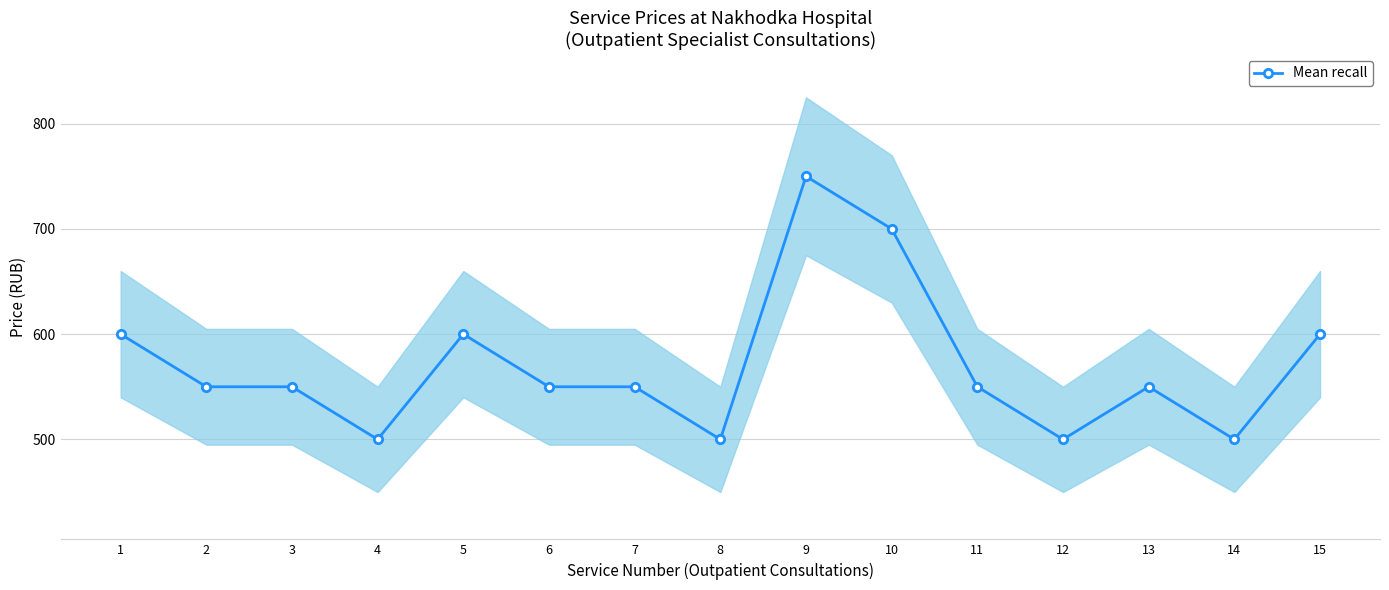

How many points are higher than both their immediate neighbors (excluding endpoints)?

3